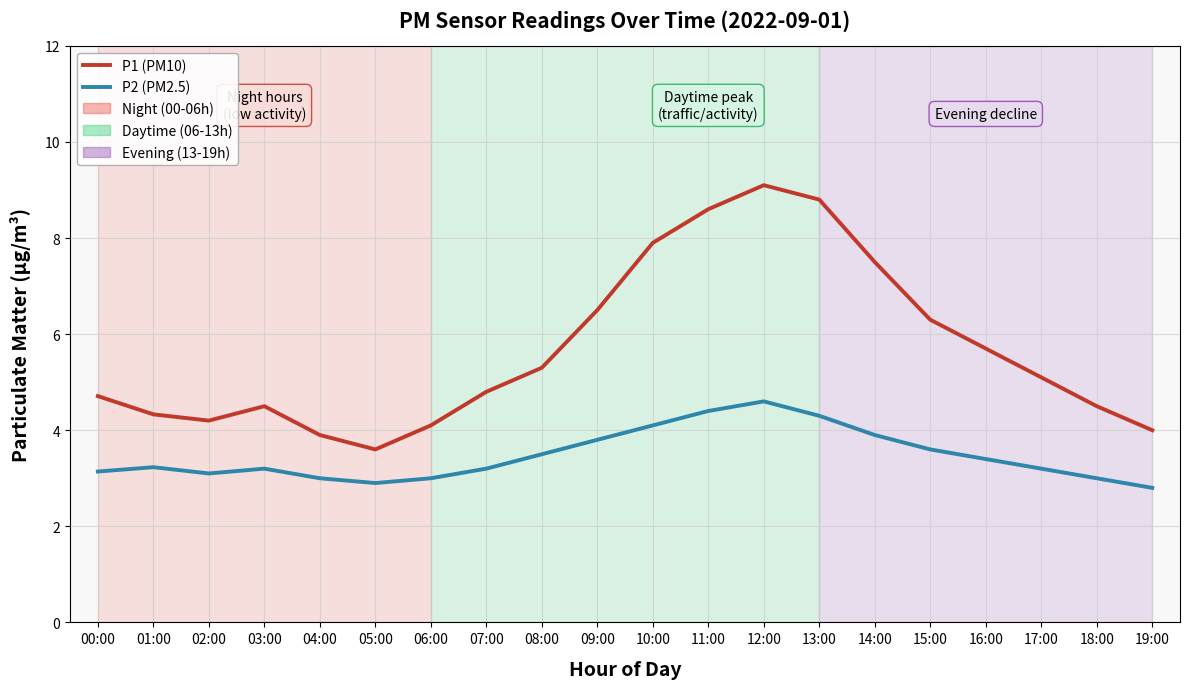

What position from the right is 01:00?

19